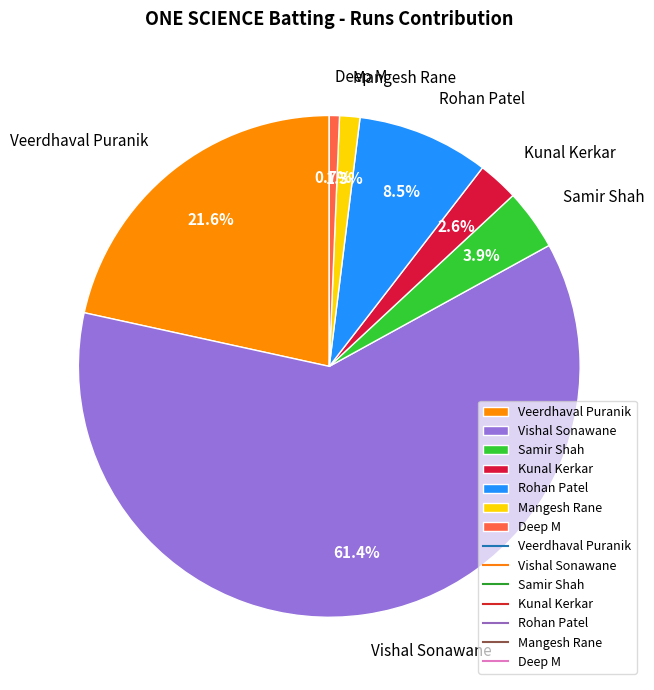

True or false: Deep M accounts for 14% of the total.

False